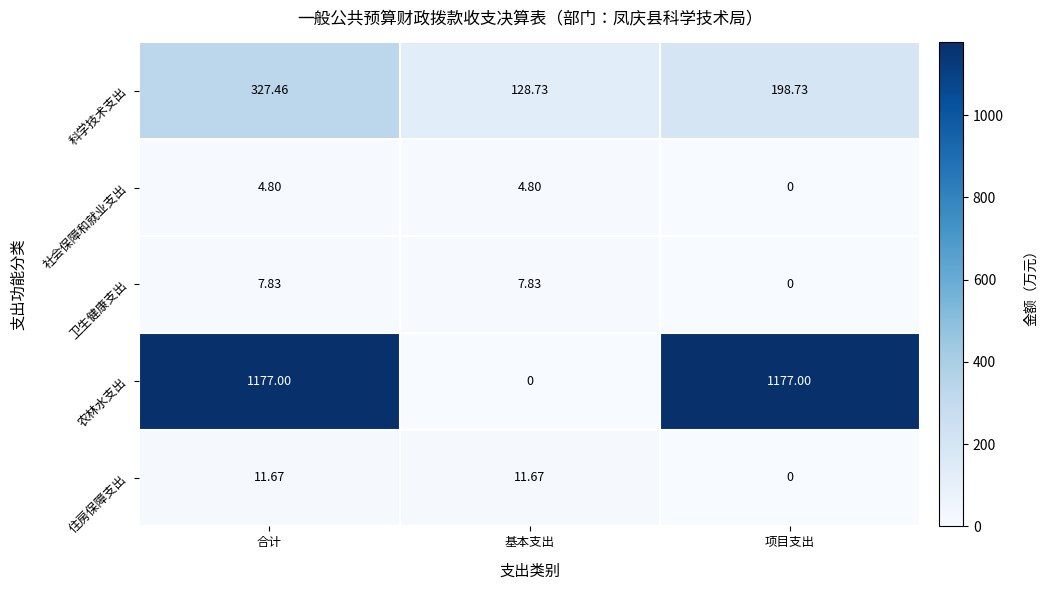

What is the spread (max minus min) of values at 项目支出?

1177.0